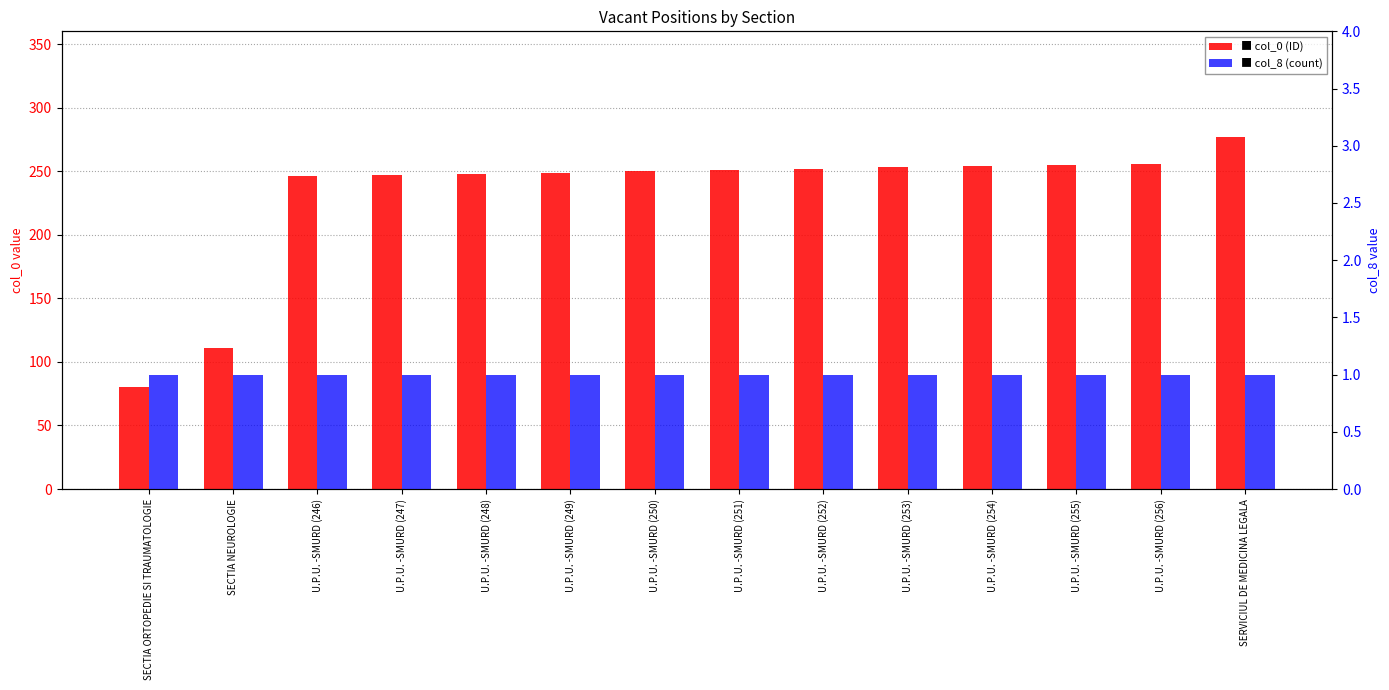

Is it true that col_0 equals 94 at U.P.U. -SMURD (252)?

False